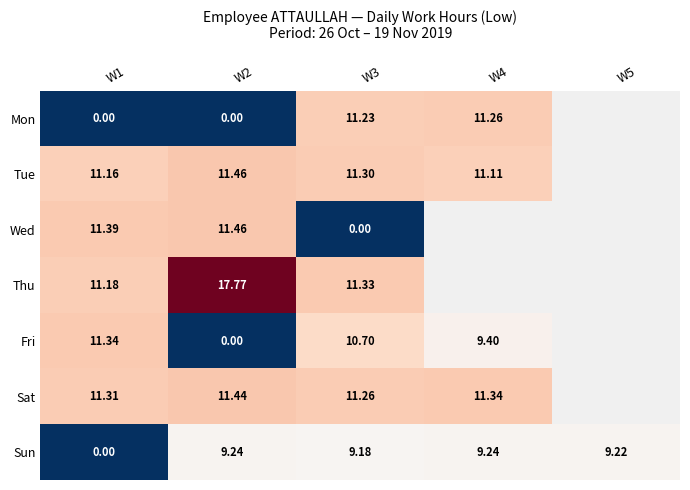

Is the value of Sat at W2 greater than the value of Mon at W2?

Yes